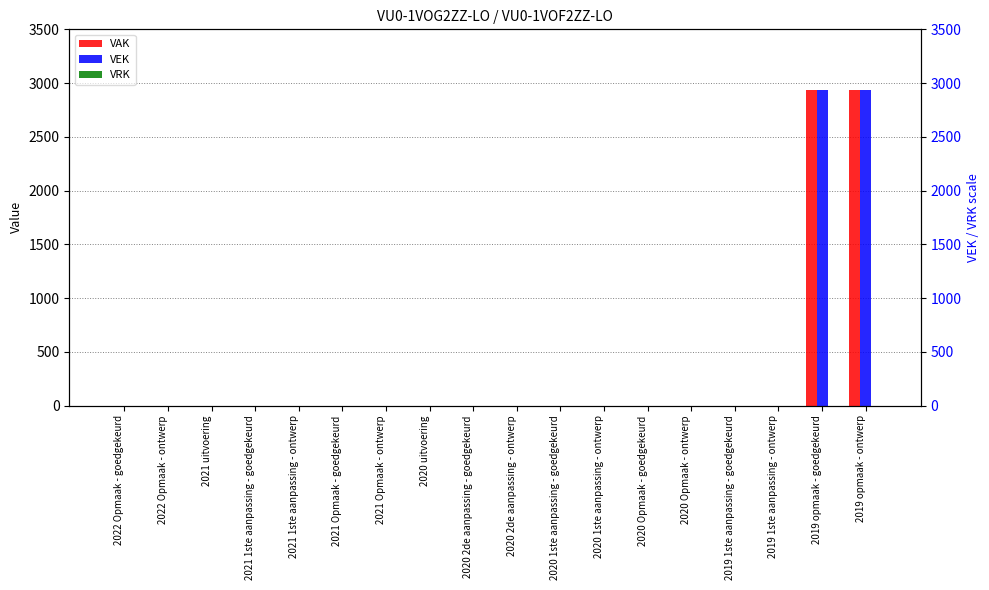

What is the maximum value shown in the chart?

2938